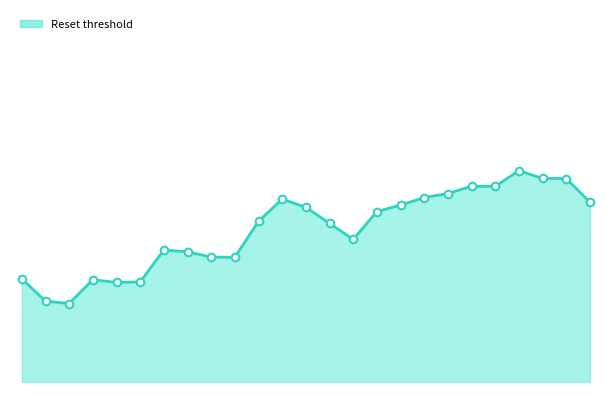

Is this an area chart (filled region under the line)?

Yes